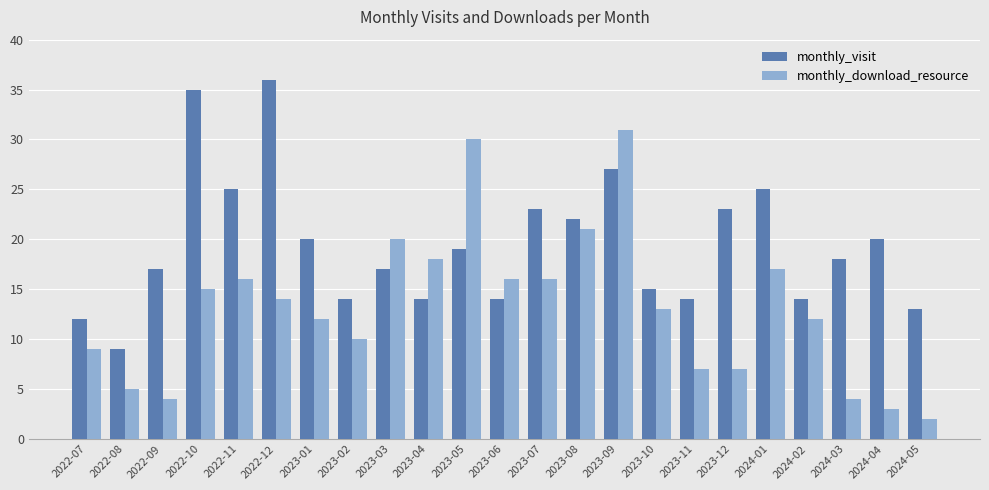

The value of monthly_download_resource at 2022-12 is 4. True or false?

False